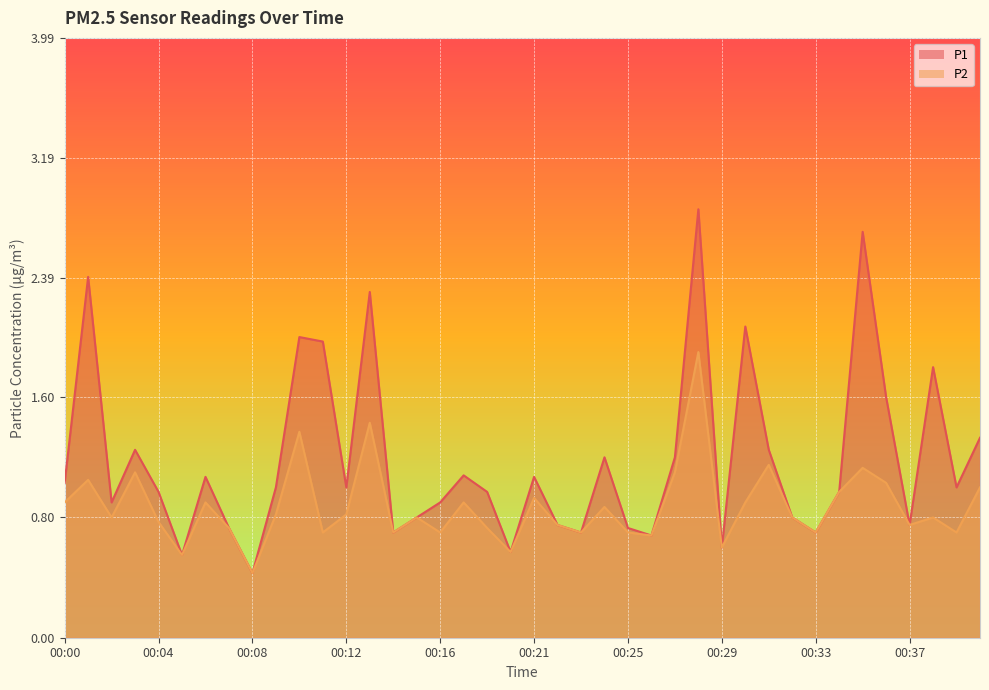

True or false: P1 has more than 2 interior local peaks.

True